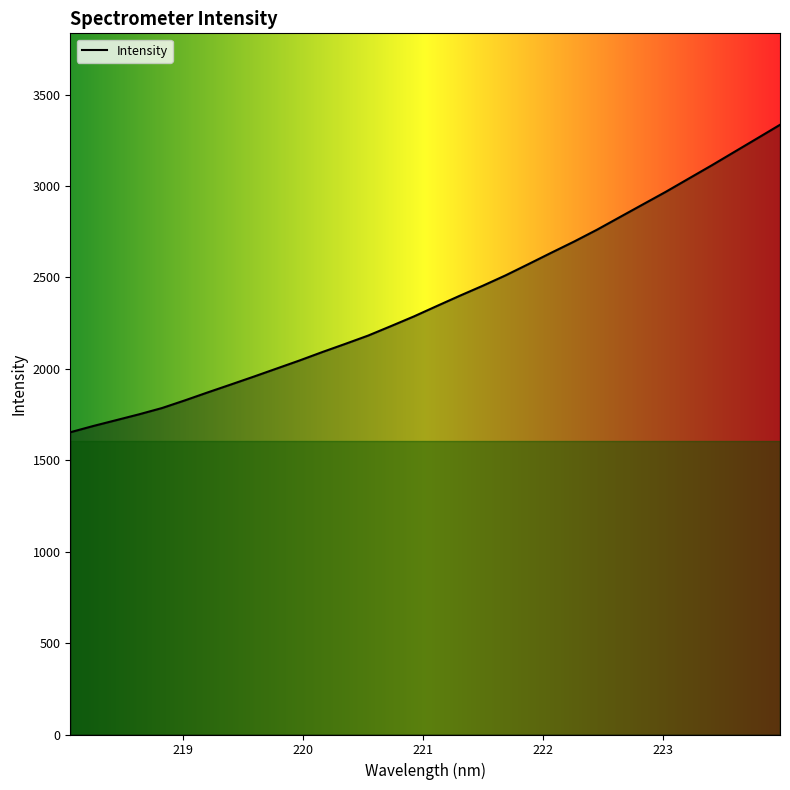

What is the maximum value shown in the chart?

3335.4